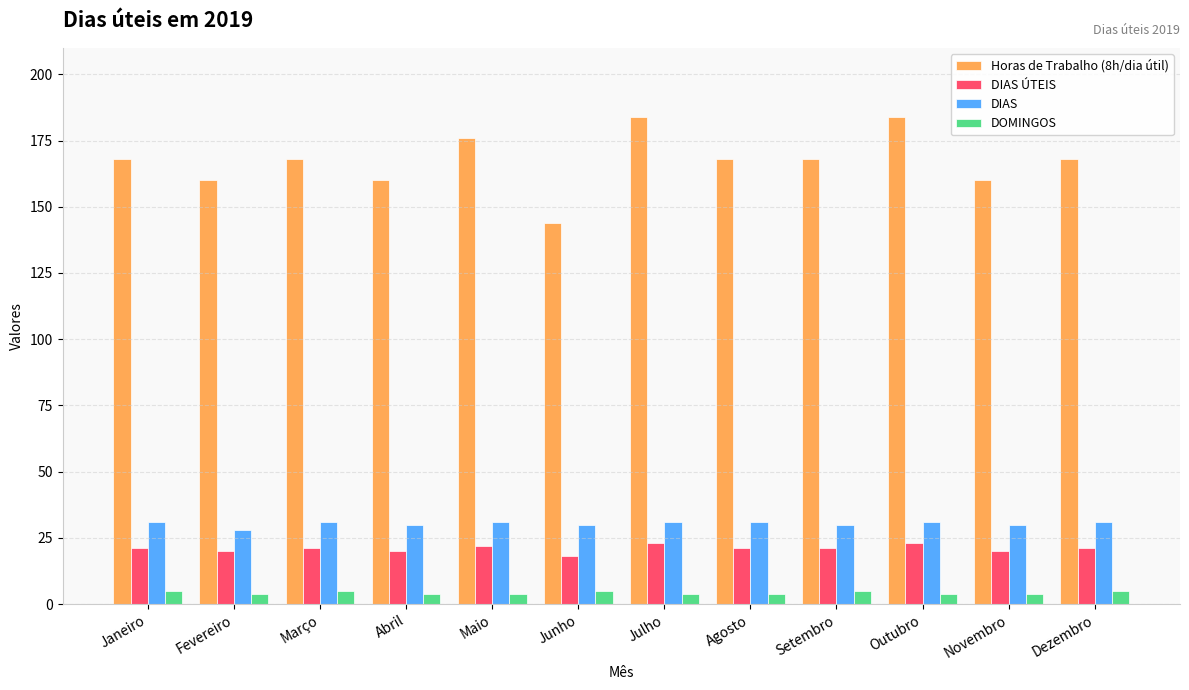

Between Abril and Maio, which series saw the biggest shift?

Horas de Trabalho (8h/dia útil)